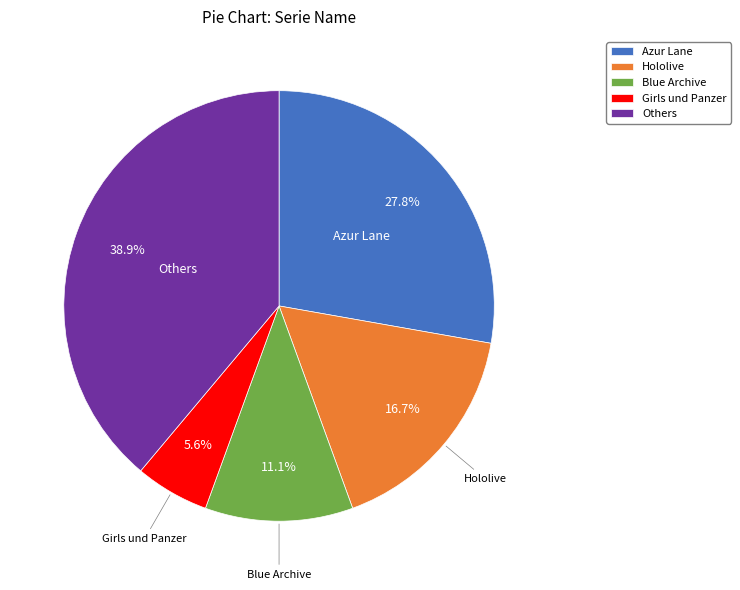

Combined, do Others and Girls und Panzer account for over 50%?

No